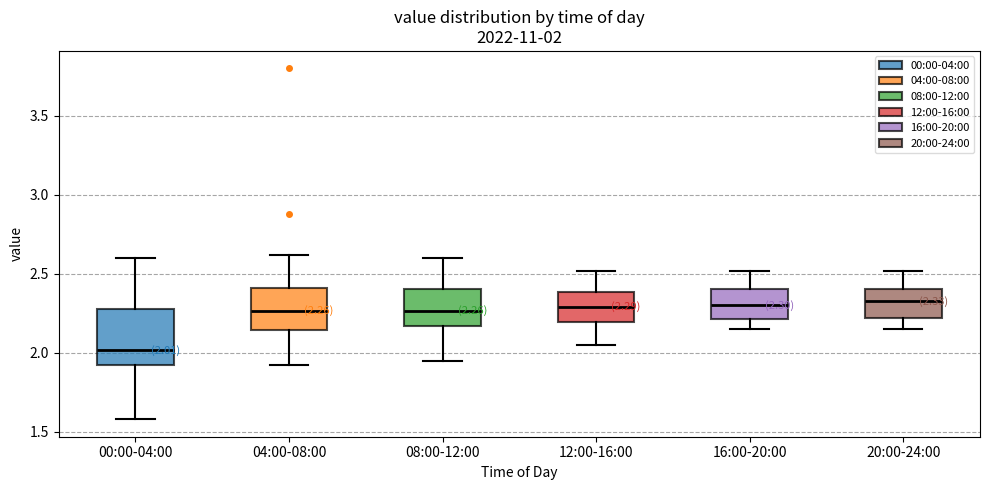

Which box has the lowest median line?

00:00-04:00